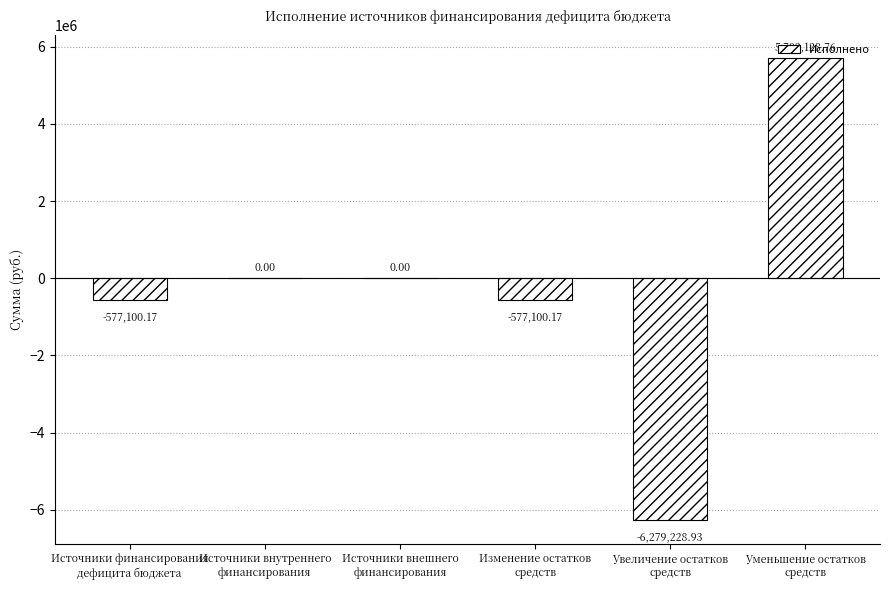

What is the change in value from Источники внутреннего
финансирования to Изменение остатков
средств?

-577100.2